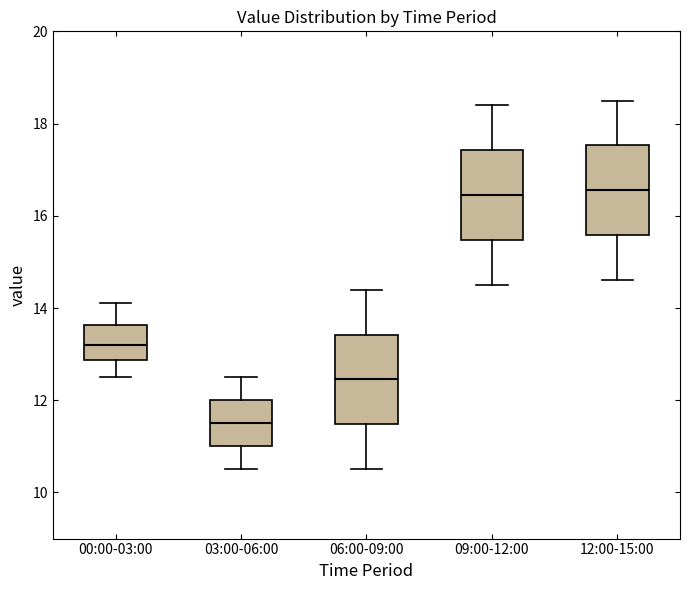

Reading left to right, read every box against the y-axis: the position of its median line, the range the box covers, and the ends of its whiskers. The values are not printed on the chart, so give them approximately, as read against the axis.

00:00-03:00: median 13.2, box 12.8 to 13.6, whiskers 12.6 to 14.2
03:00-06:00: median 11.6, box 11.0 to 12.0, whiskers 10.6 to 12.6
06:00-09:00: median 12.4, box 11.4 to 13.4, whiskers 10.6 to 14.4
09:00-12:00: median 16.4, box 15.4 to 17.4, whiskers 14.6 to 18.4
12:00-15:00: median 16.6, box 15.6 to 17.6, whiskers 14.6 to 18.6